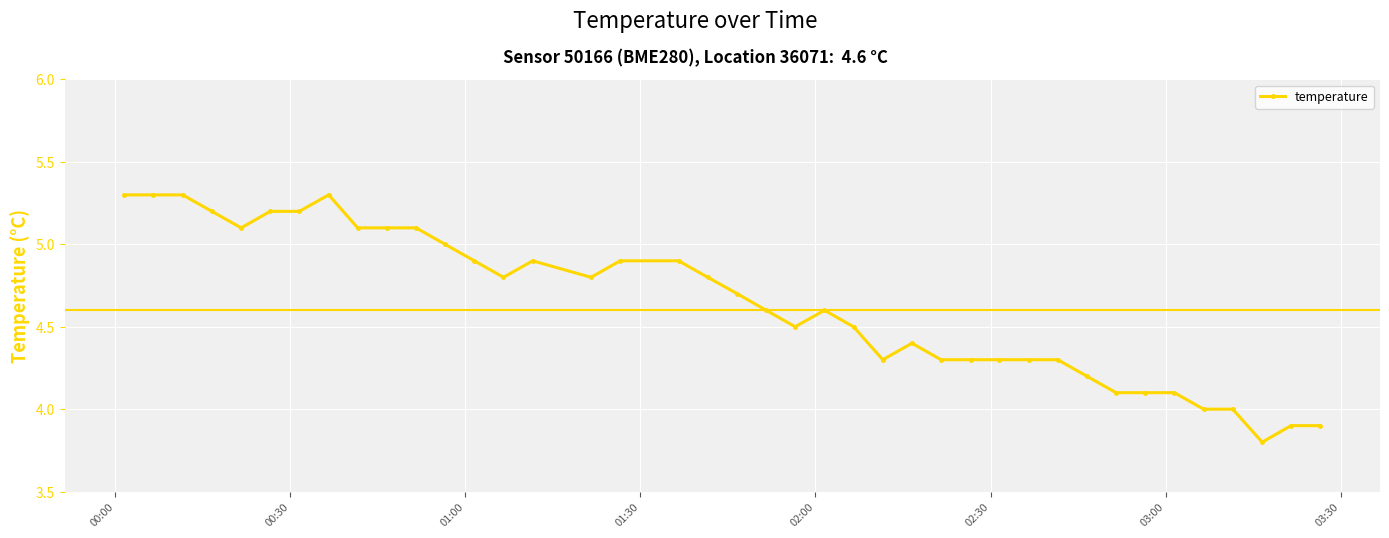

What is the smallest value displayed?

3.8